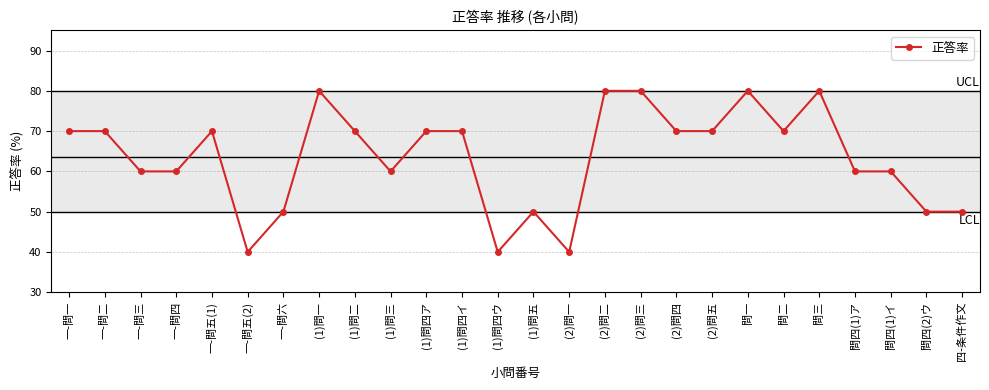

Count the number of data series in this chart.

1